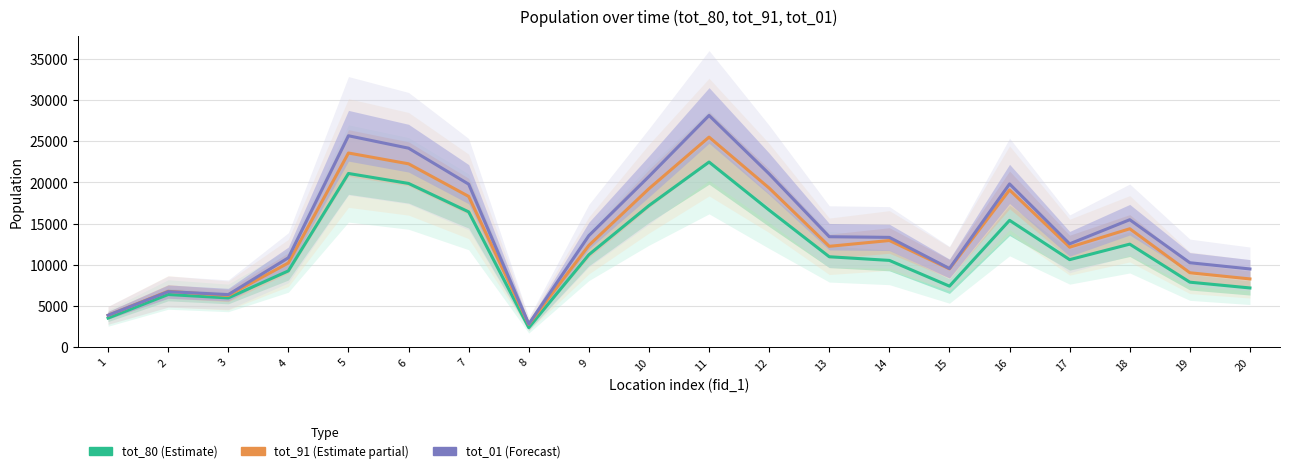

Reading left to right, extract all data points from this chart.

tot_80: 3526.7	6388.3	5973.0	9259.0	21084.7	19874.7	16423.7	2367.7	11222.7	17186.3	22473.0	16635.3	10972.0	10529.3	7403.0	15394.7	10620.3	12504.7	7885.7	7184.7
tot_91: 3860.3	6776.3	6264.3	10220.0	23569.0	22257.3	18300.3	2772.7	12350.3	19236.3	25498.7	19311.3	12239.7	12944.3	9503.3	19086.3	12130.3	14370.3	9029.0	8280.7
tot_01: 3866.7	6737.7	6374.0	10850.0	25663.7	24155.3	19784.7	2808.3	13535.7	20725.3	28129.0	21035.0	13405.7	13325.0	9543.7	19816.0	12540.0	15470.7	10245.7	9490.3